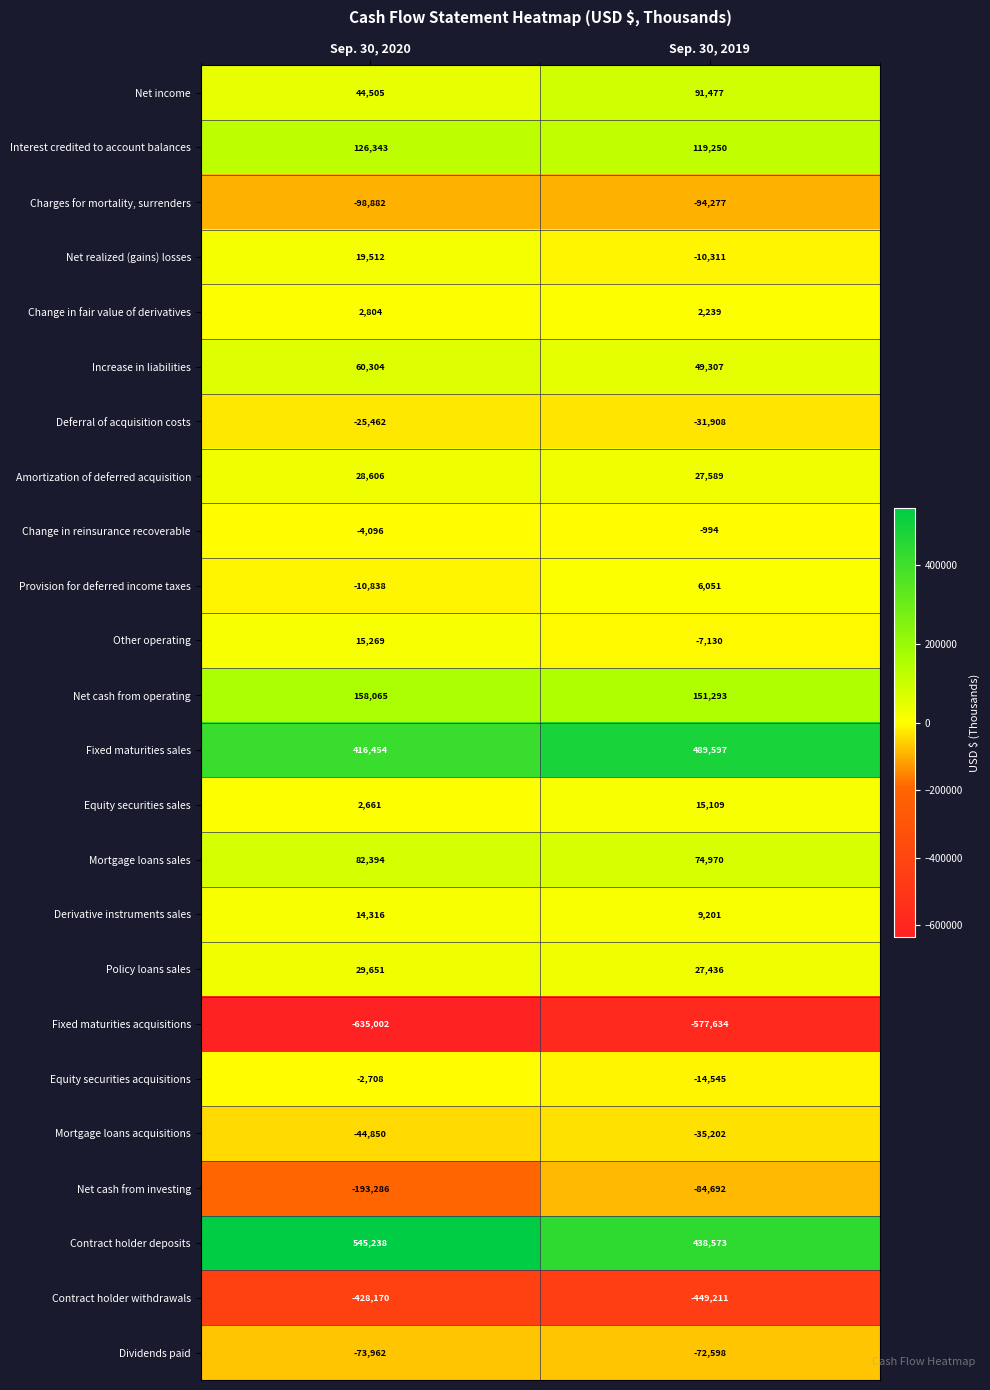

What is the total value across all series at Sep. 30, 2020?

28866